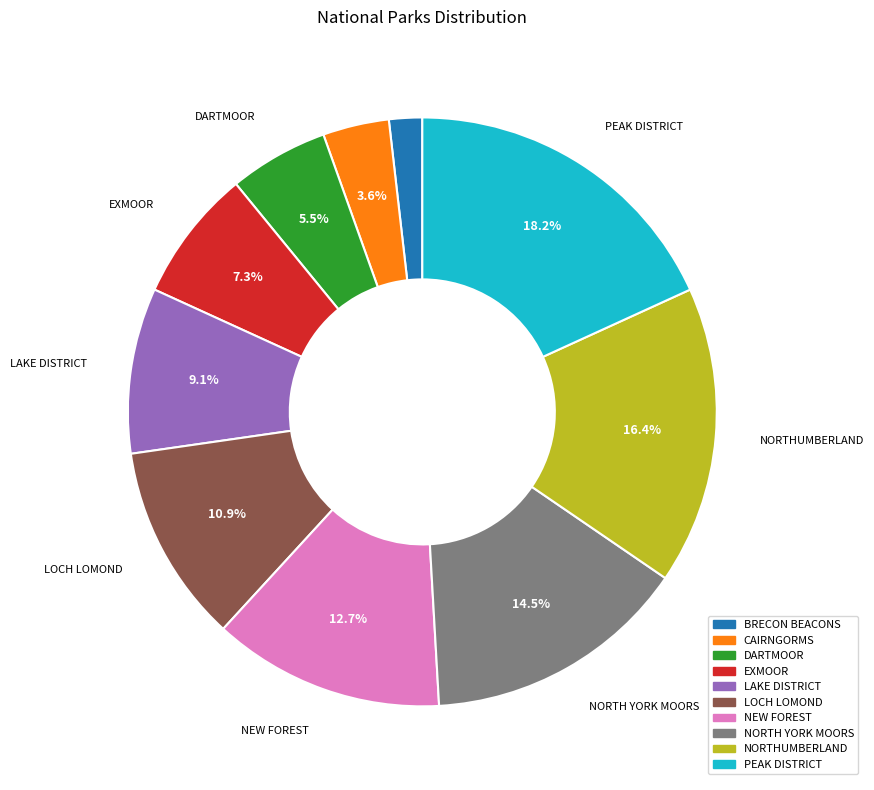

Is there any slice that represents more than half of the pie?

No